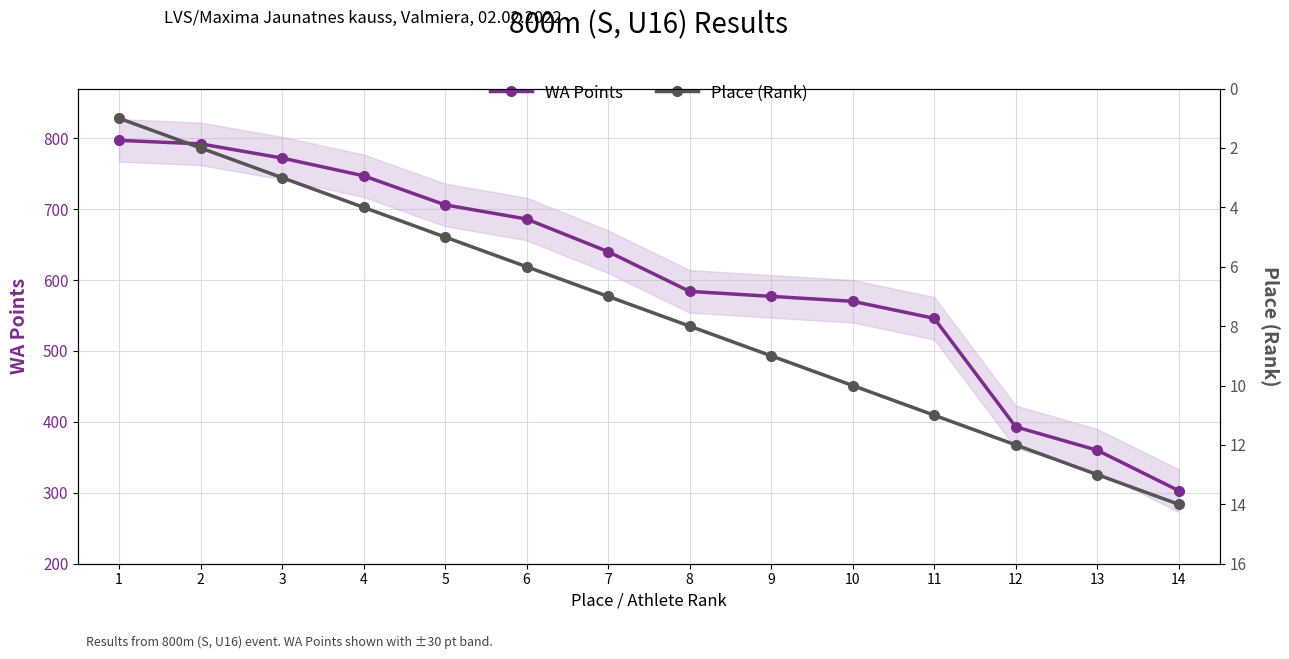

How many values in the WA Points series exceed 640?

6